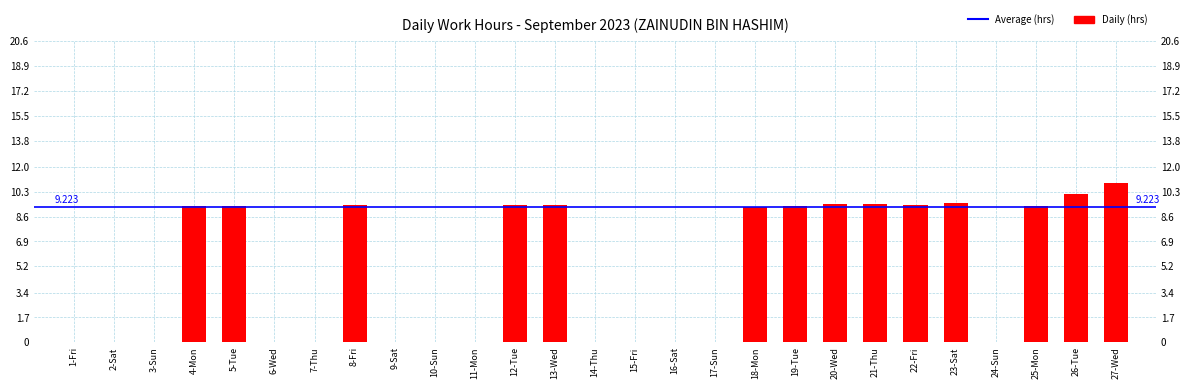

What position from the left is 6-Wed?

6